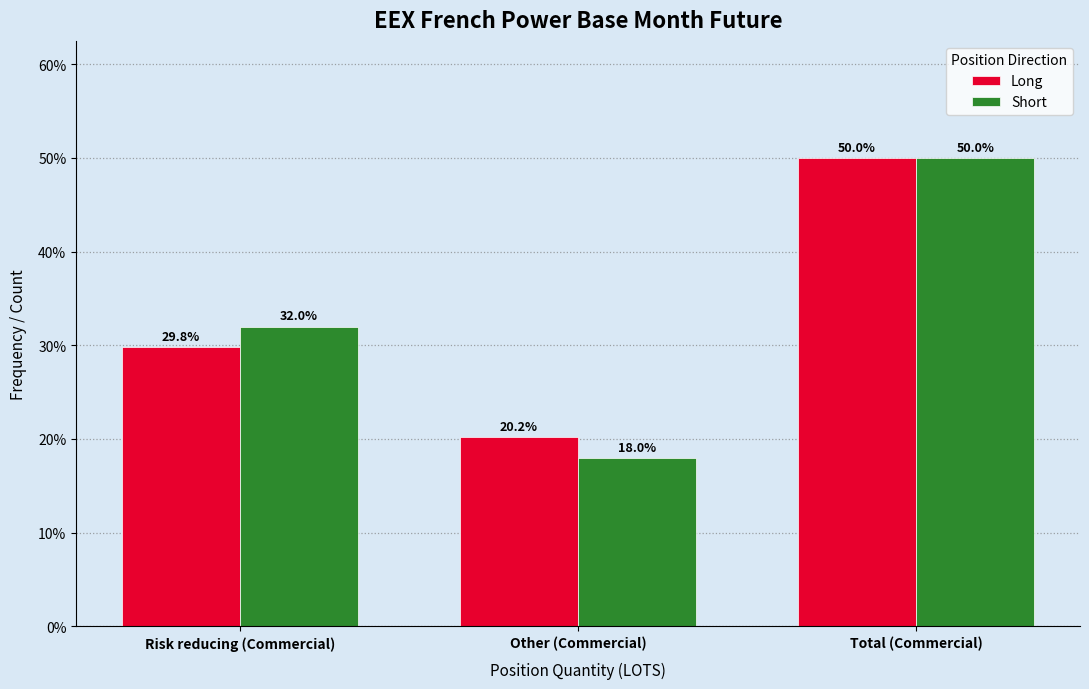

Reading left to right, extract all data points from this chart.

Long: Risk reducing (Commercial)=29.8	Other (Commercial)=20.2	Total (Commercial)=50.0
Short: Risk reducing (Commercial)=32.0	Other (Commercial)=18.0	Total (Commercial)=50.0